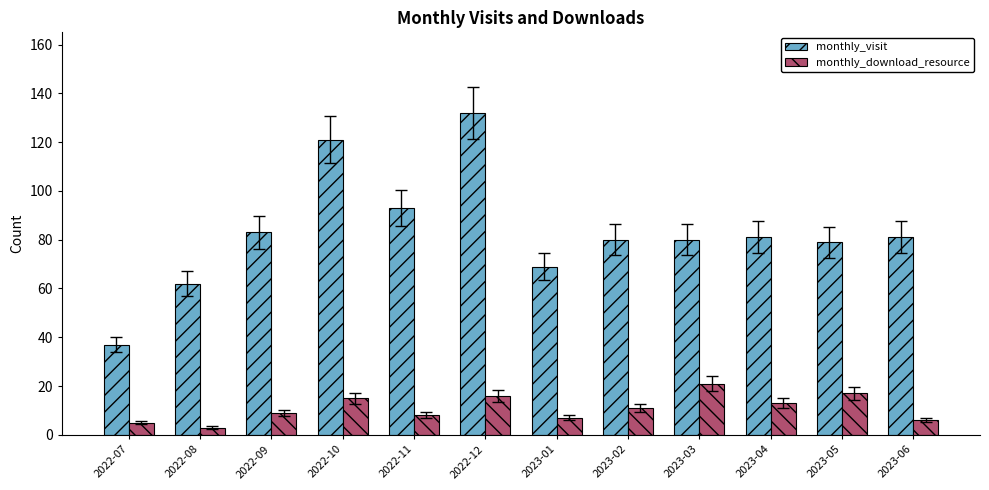

What is the difference between the second highest and minimum values in the monthly_download_resource series?

14